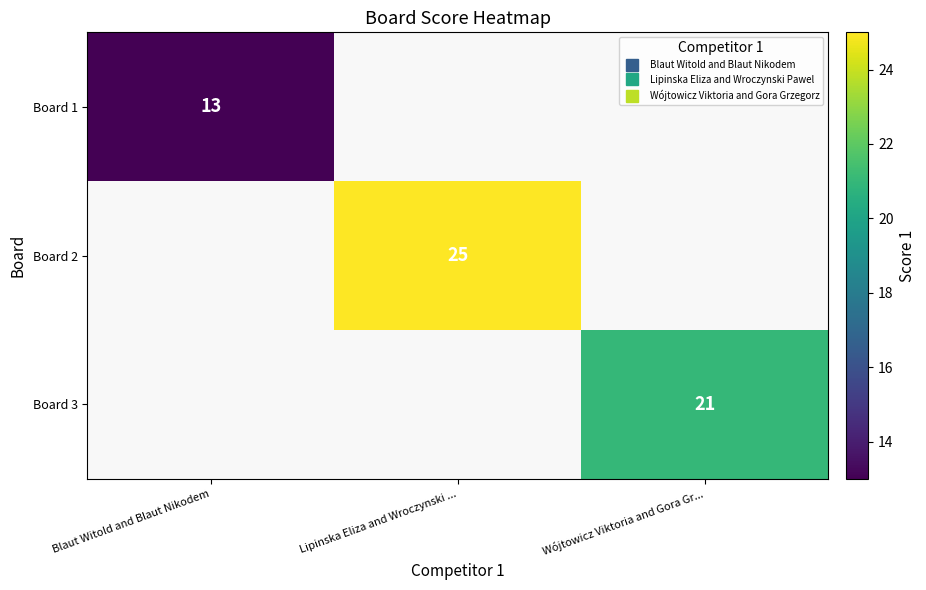

What is the highest value of the Board 1 series?

13.0